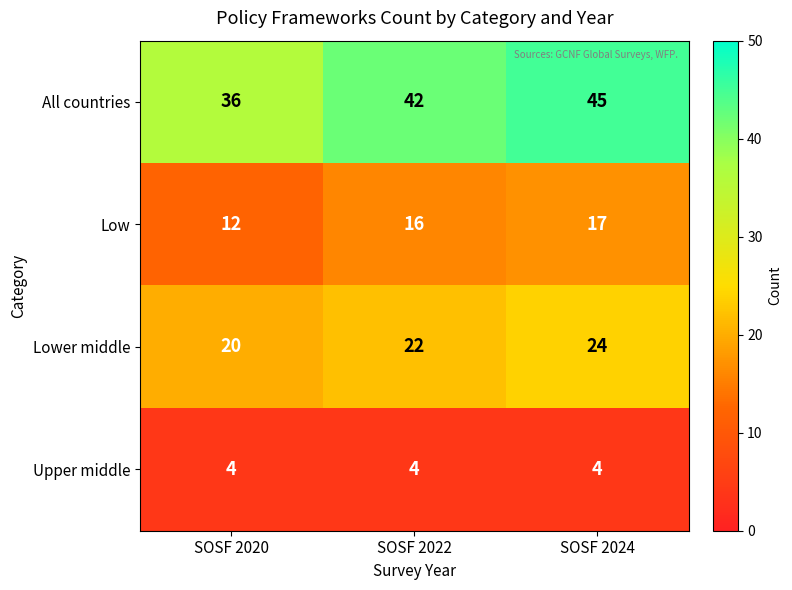

What is the spread (max minus min) of values at SOSF 2020?

32